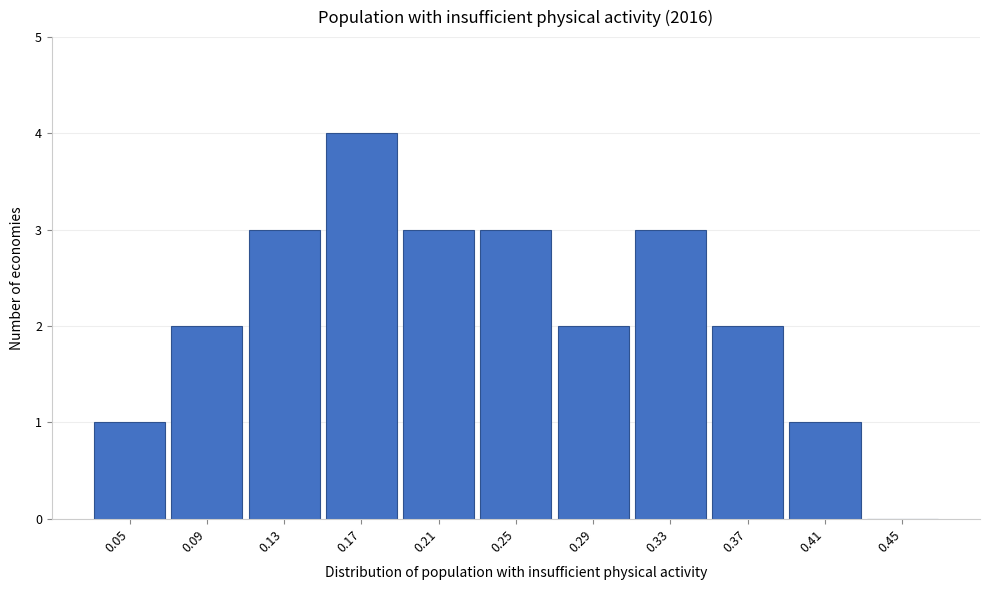

Reading right to left, what are all the values shown in this chart?

0.45=0	0.41=1	0.37=2	0.33=3	0.29=2	0.25=3	0.21=3	0.17=4	0.13=3	0.09=2	0.05=1